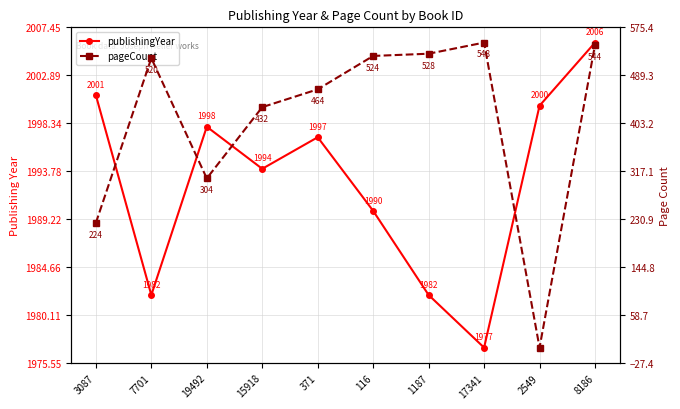

Reading left to right, extract all data points from this chart.

publishingYear: 2001	1982	1998	1994	1997	1990	1982	1977	2000	2006
pageCount: 224	520	304	432	464	524	528	548	0	544